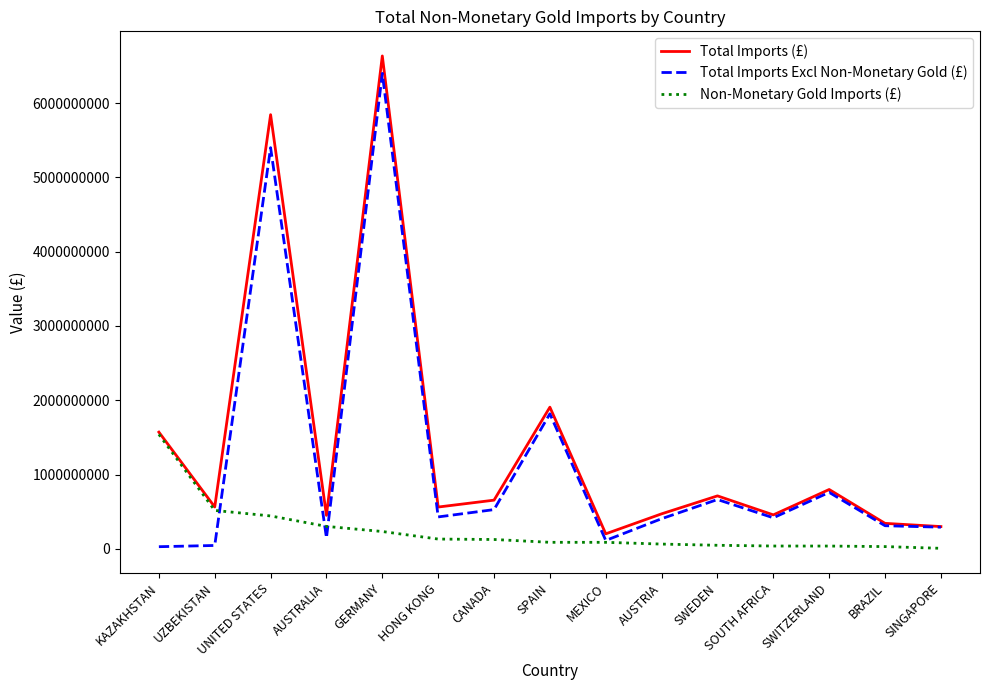

What is the smallest value displayed?

8325573